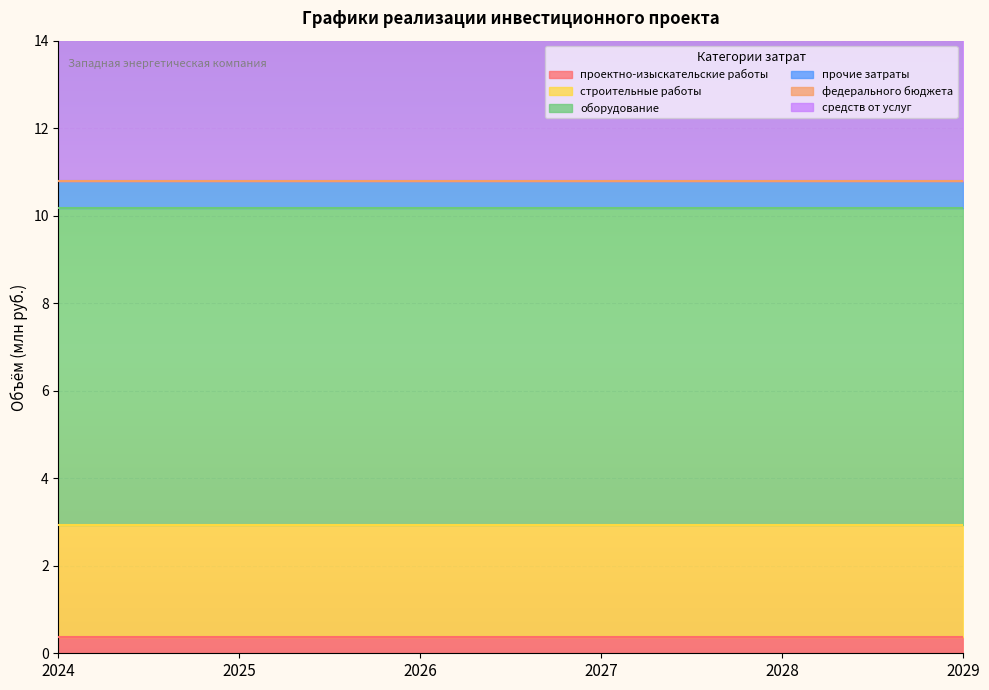

True or false: федерального бюджета and оборудование intersect in this chart.

False